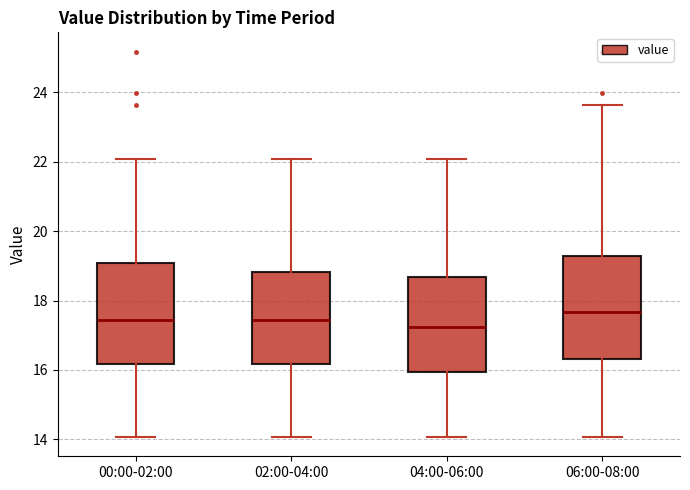

Where does the lower whisker of the box for 00:00-02:00 end on the y-axis? The values are not printed on the chart, so give them approximately, as read against the axis.

14.0